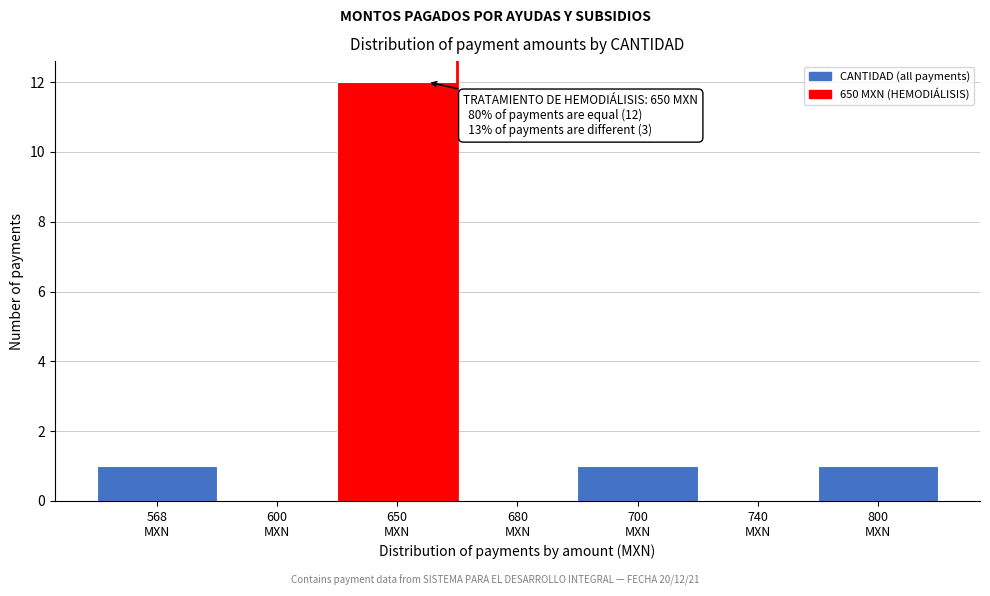

What is the greatest value displayed?

12